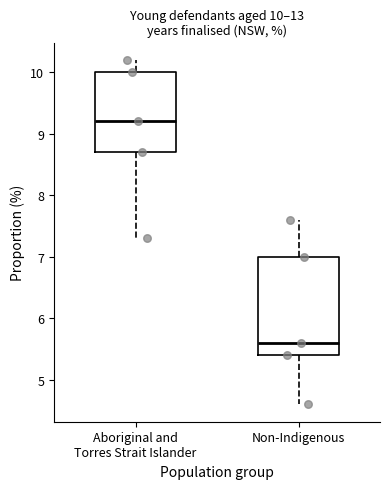

Which box has the lowest median line?

Non-Indigenous